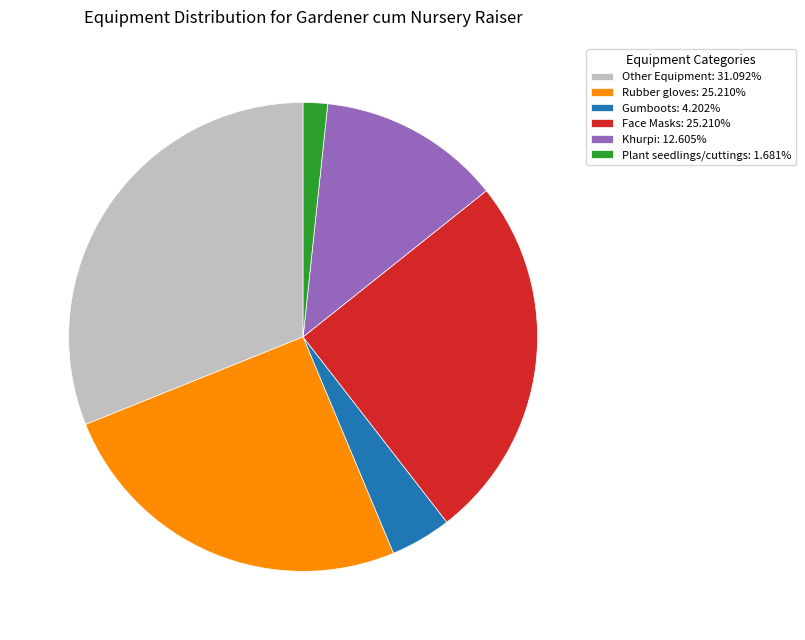

Does Plant seedlings/cuttings: 1.681% account for over 50% of the chart?

No